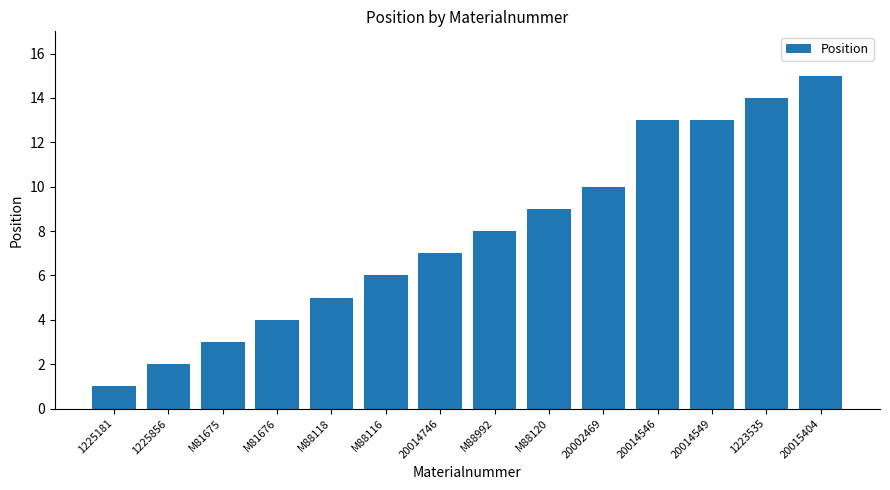

Count the number of categories in the chart.

14